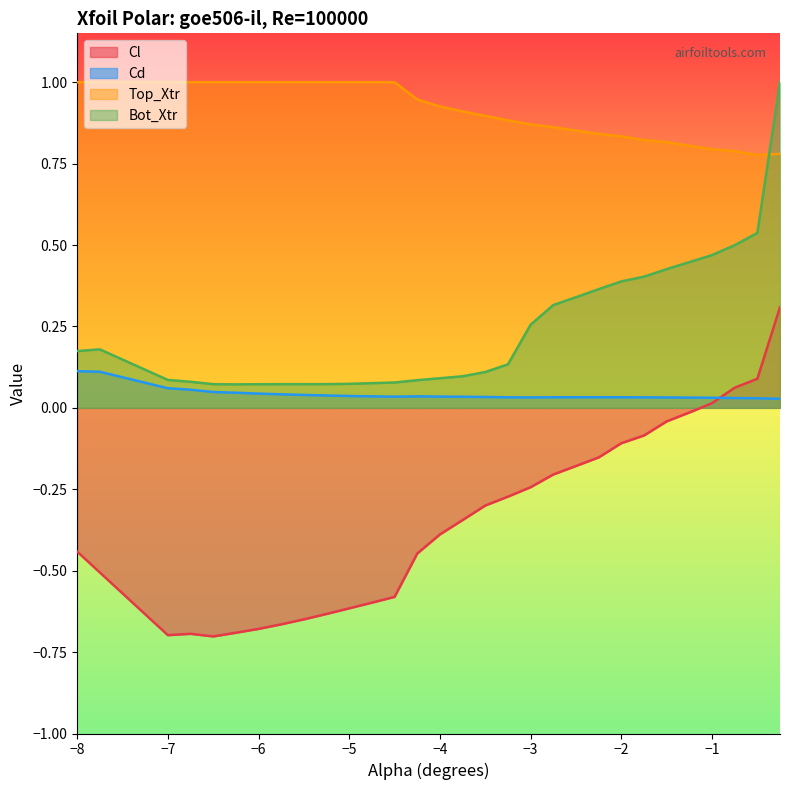

What is the minimum value for Top_Xtr?

0.8